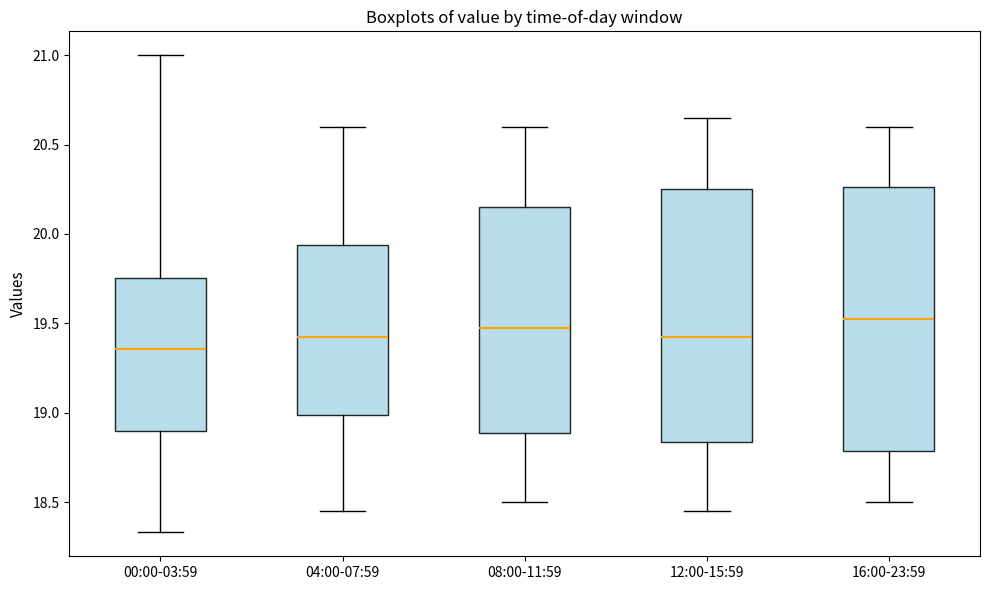

Which box's median line is the lowest?

00:00-03:59